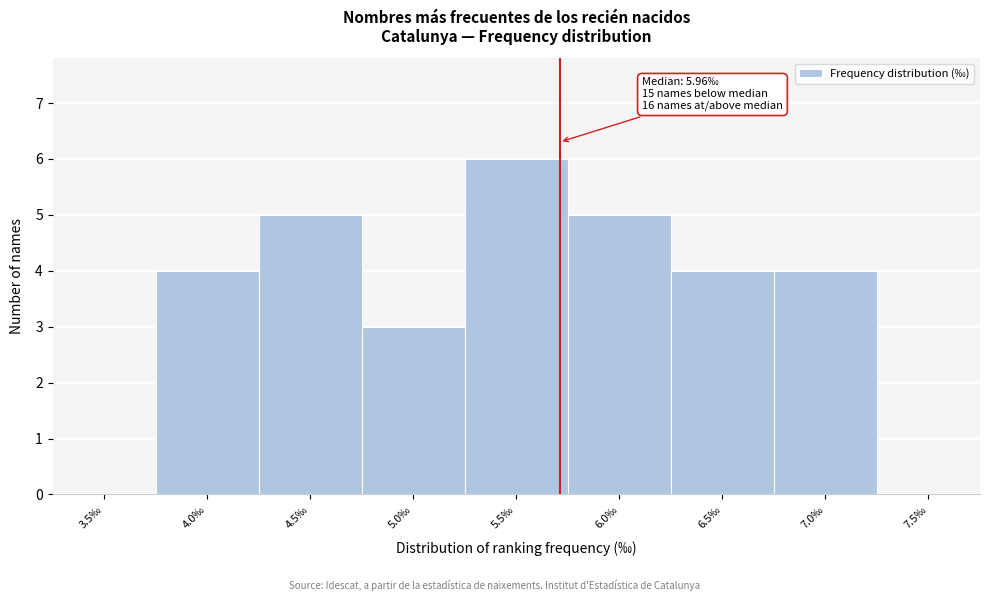

Reading right to left, what are all the values shown in this chart?

7.5‰=0	7.0‰=4	6.5‰=4	6.0‰=5	5.5‰=6	5.0‰=3	4.5‰=5	4.0‰=4	3.5‰=0